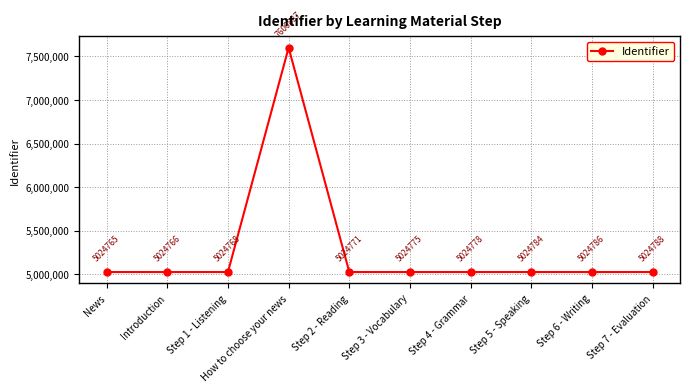

Does the chart have visible grid lines?

Yes